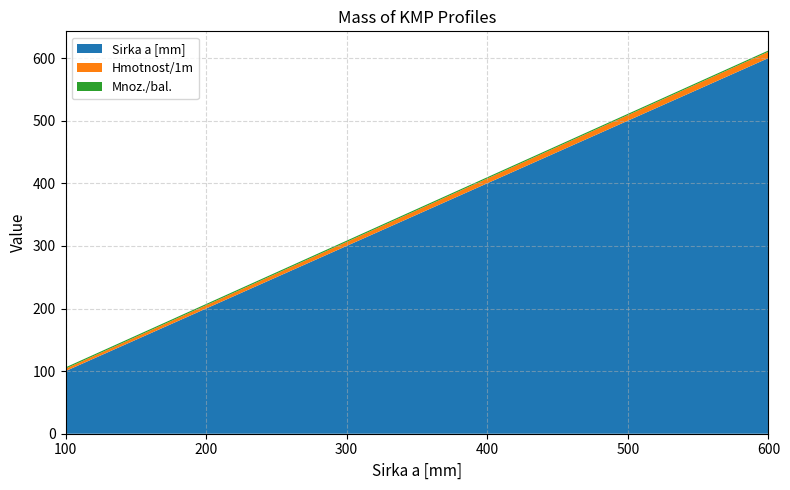

Reading right to left, extract all data points from this chart.

Sirka a [mm]: 600.0	500.0	400.0	300.0	200.0	100.0
Hmotnost/1m: 10.1	8.9	7.7	6.4	5.2	4.0
Mnoz./bal.: 2.0	2.0	2.0	2.0	2.0	2.0